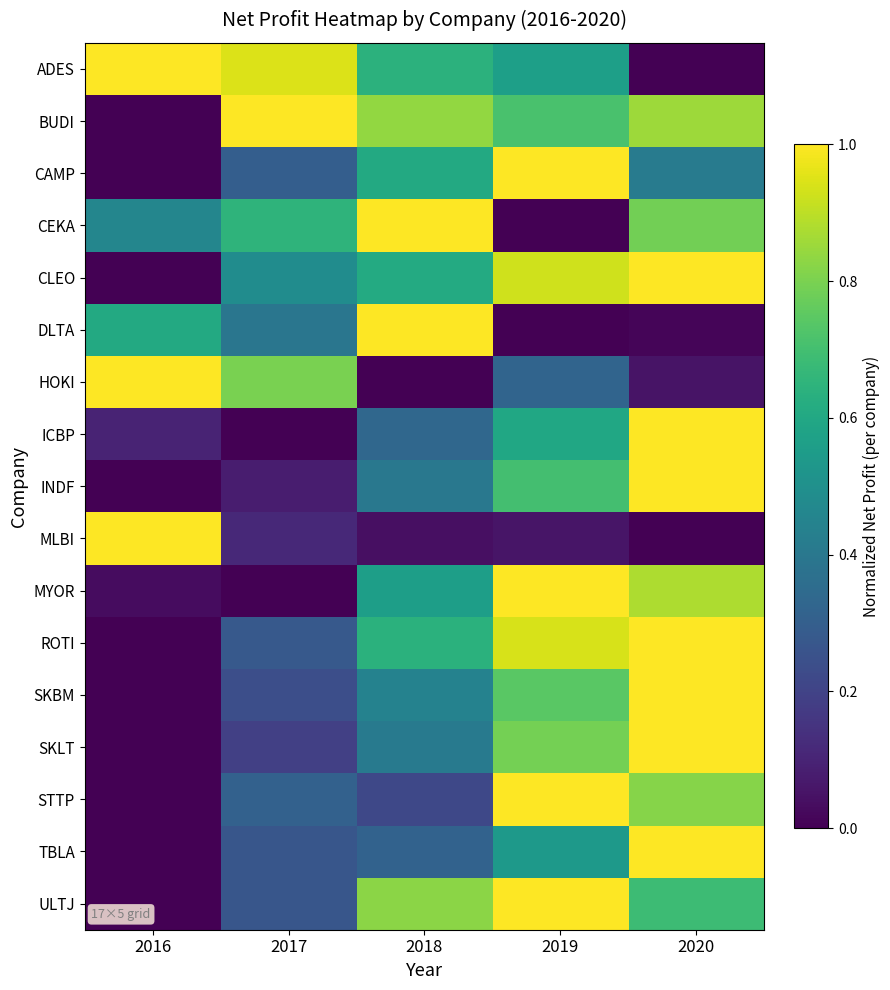

What is the total value across all series at 2020?

11.5